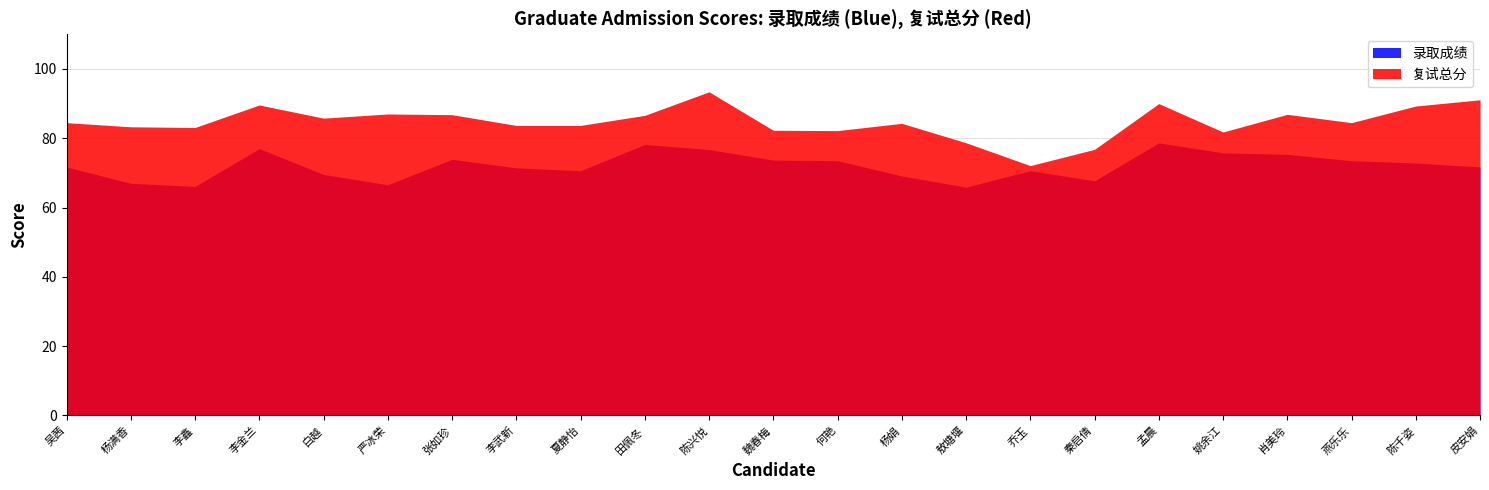

How many data points does each series have?

23